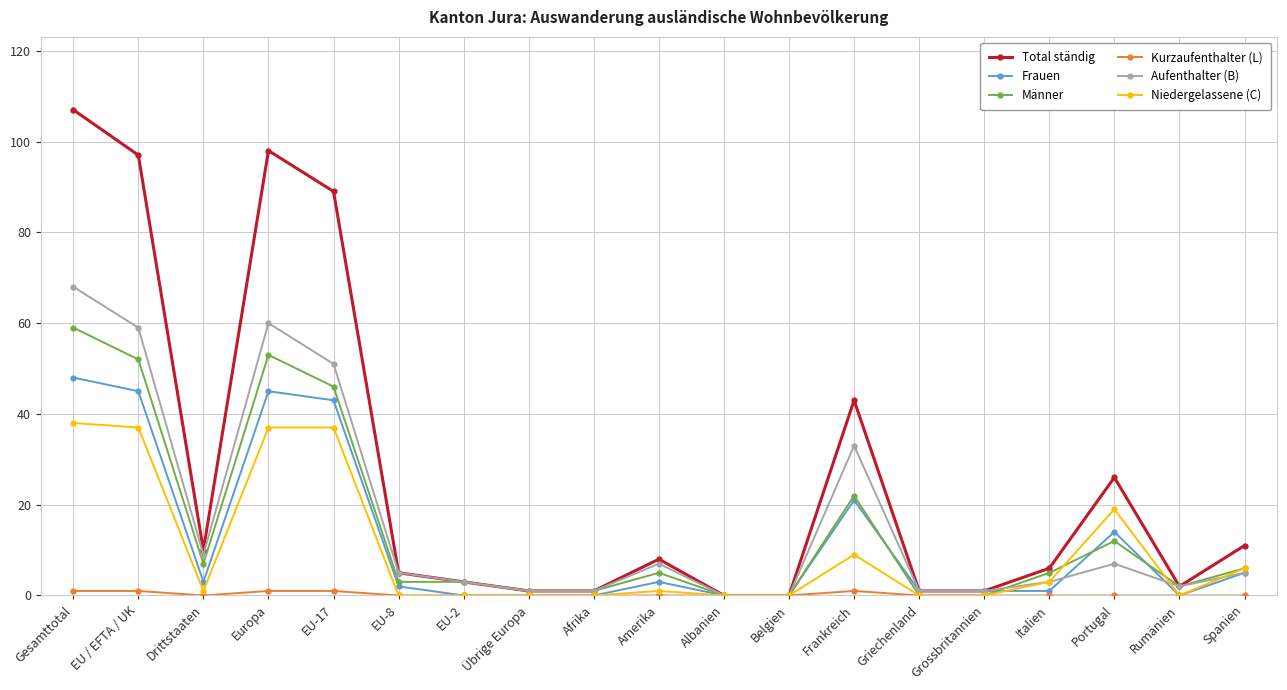

Where is the first local minimum for Total ständig?

Drittstaaten